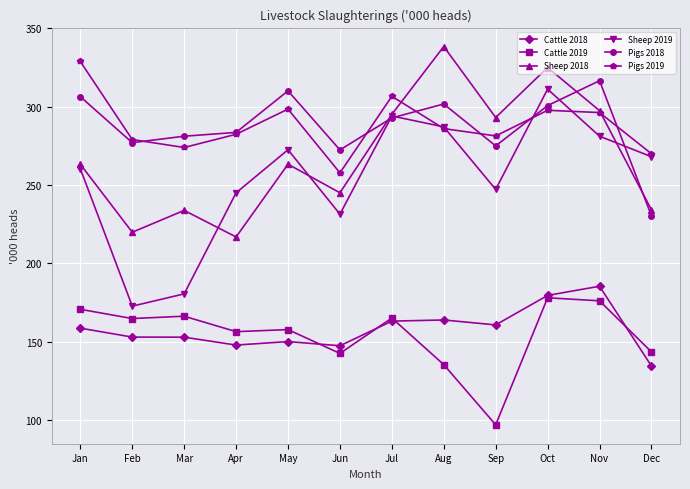

How many values in the Pigs 2018 series are below 292?

6